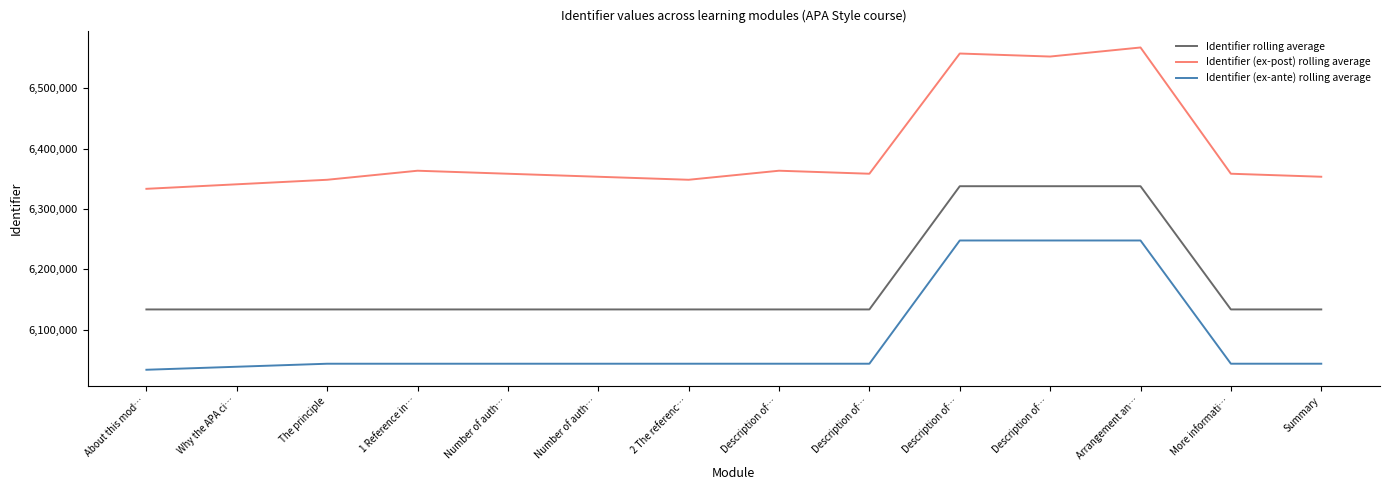

What are all the series names shown in the legend?

Identifier rolling average, Identifier (ex-post) rolling average, Identifier (ex-ante) rolling average